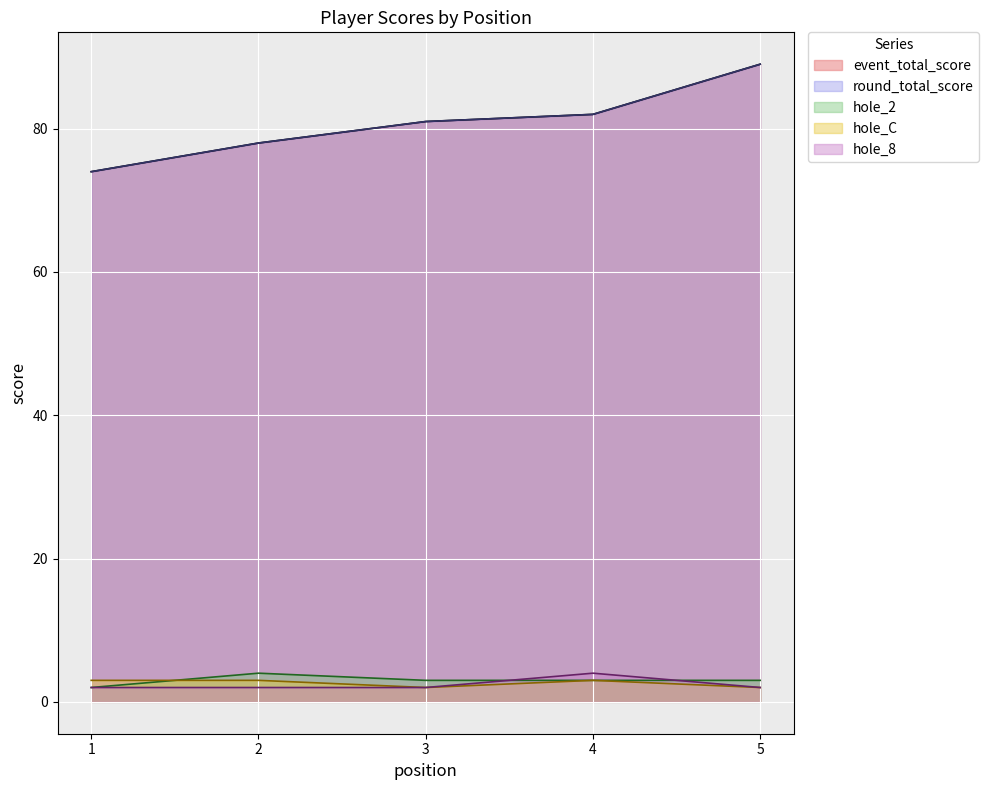

What is the value of the event_total_score point at the 4th from the left?

82